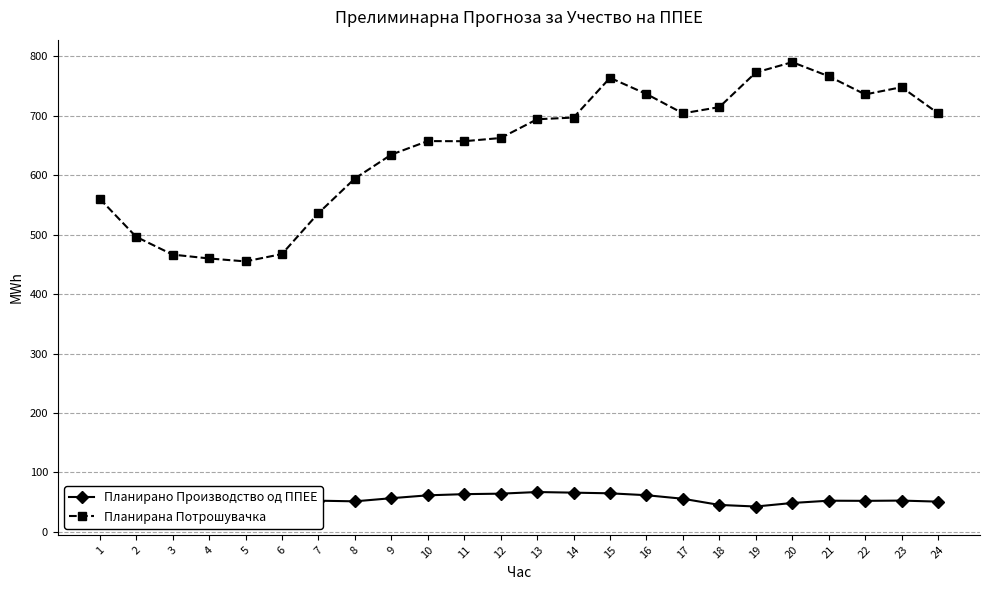

Rank the categories by Планирана Потрошувачка value from lowest to highest.

5, 4, 3, 6, 2, 7, 1, 8, 9, 11, 10, 12, 13, 14, 17, 24, 18, 22, 16, 23, 15, 21, 19, 20